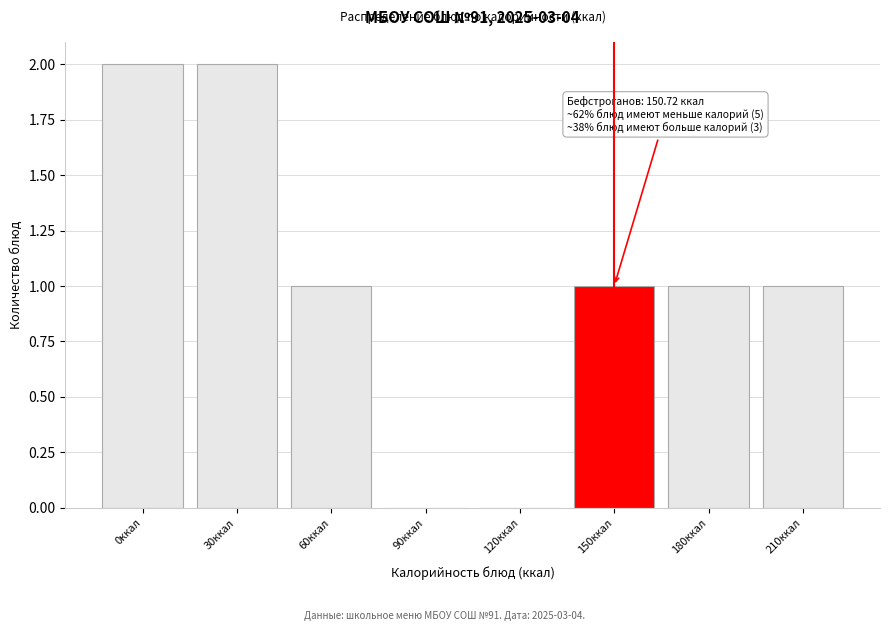

Reading right to left, what are all the values shown in this chart?

210ккал=1	180ккал=1	150ккал=1	120ккал=0	90ккал=0	60ккал=1	30ккал=2	0ккал=2